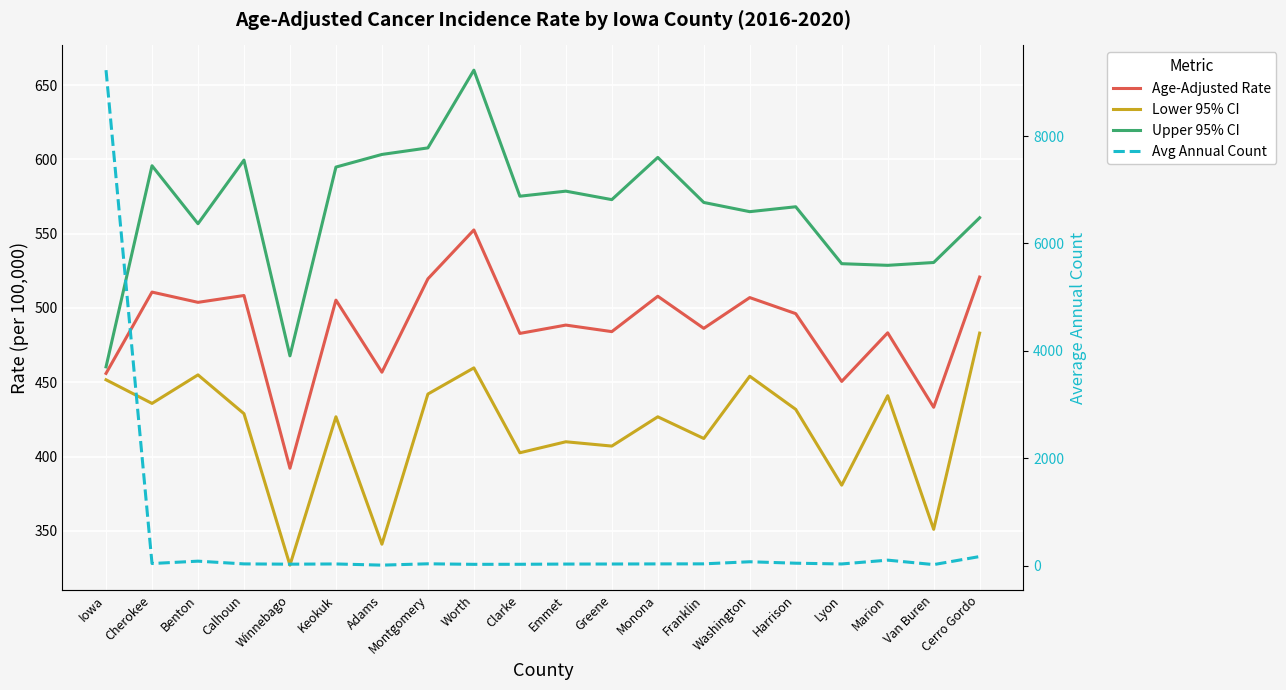

What are all the series names shown in the legend?

Age-Adjusted Rate, Lower 95% CI, Upper 95% CI, Avg Annual Count